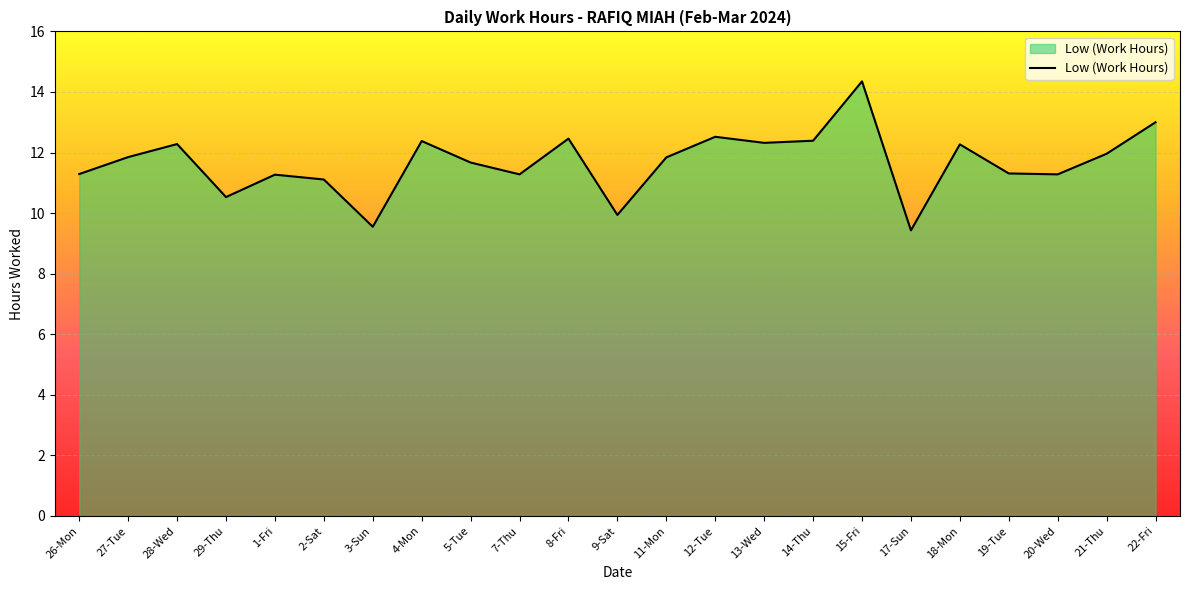

How many series are shown in this chart?

1